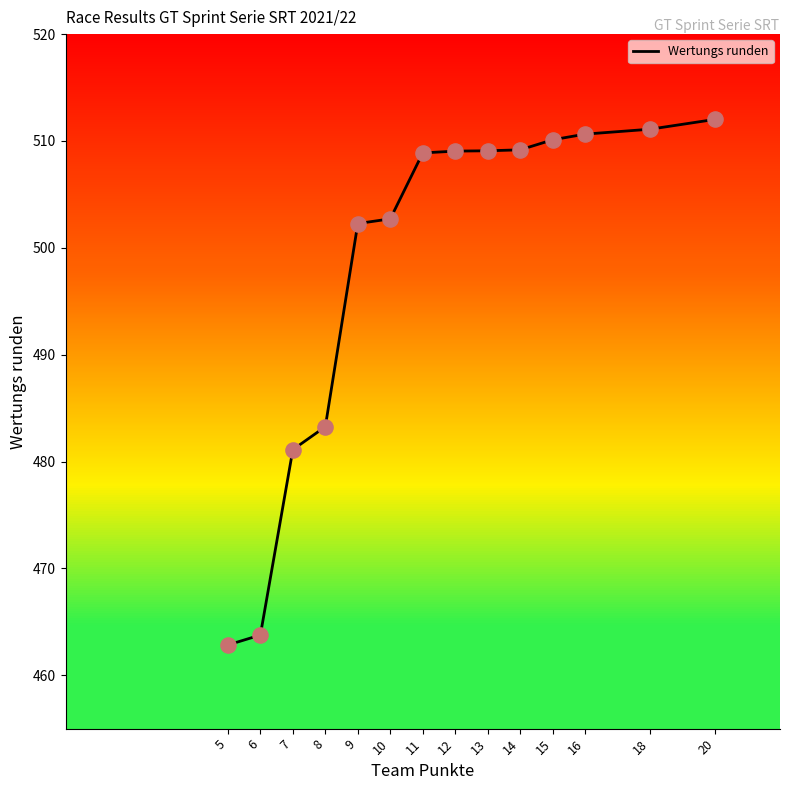

Between 11 and 9, which is larger?

11